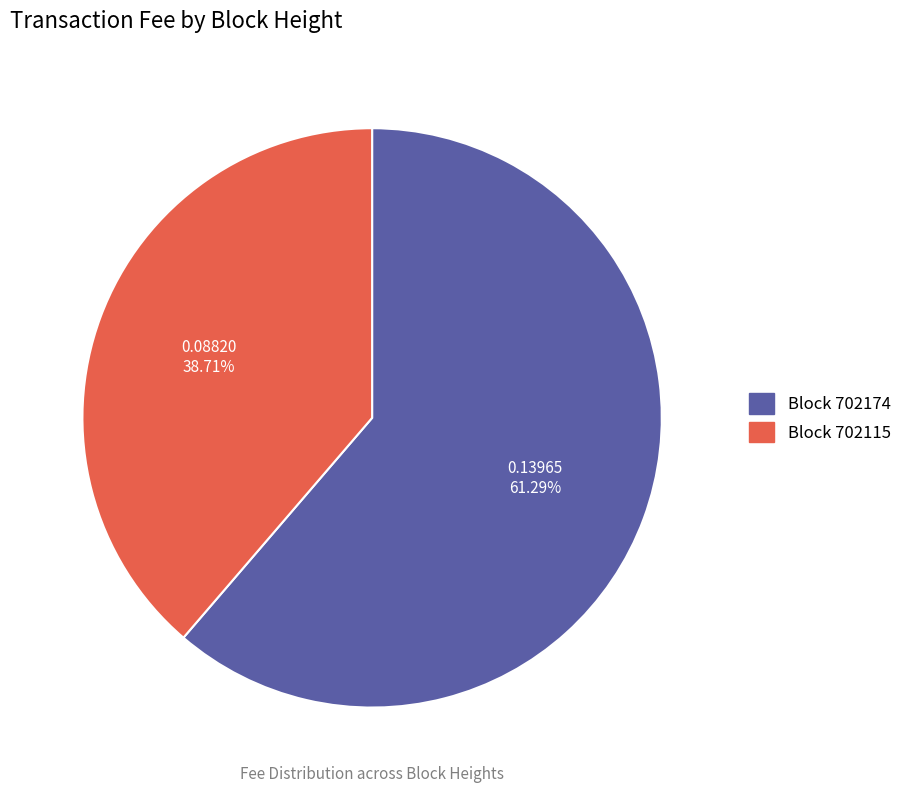

Is there a majority slice in this chart?

Yes